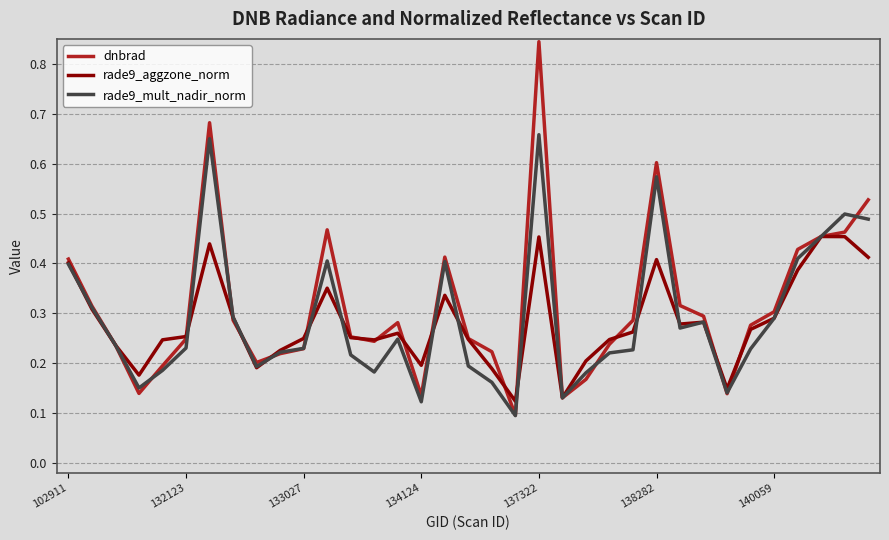

Rank the series by their maximum value, from lowest to highest.

rade9_aggzone_norm, rade9_mult_nadir_norm, dnbrad